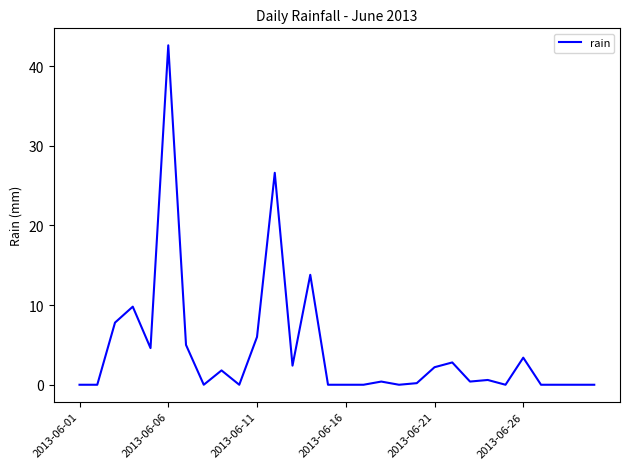

What is the greatest value displayed?

42.6